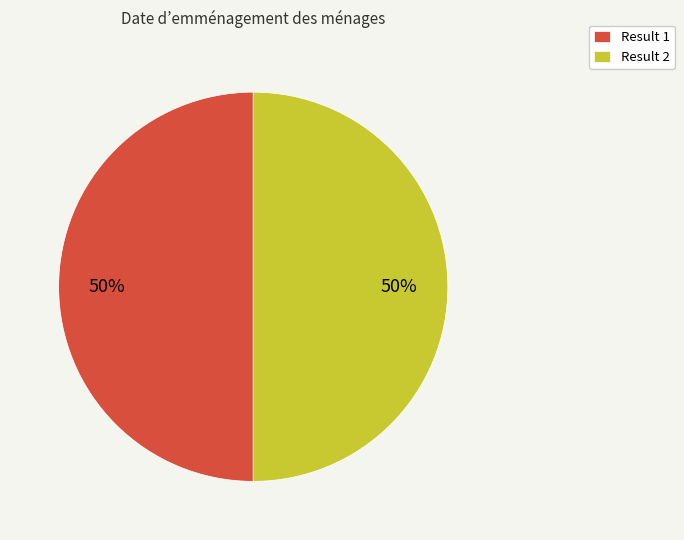

To the nearest percent, what portion does Result 2 represent?

50%